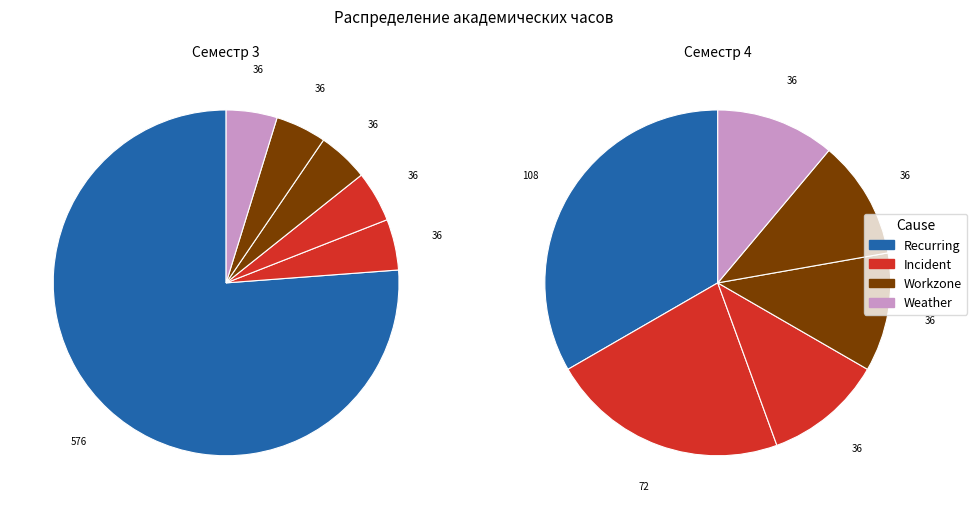

How many slices are in this pie chart?

12